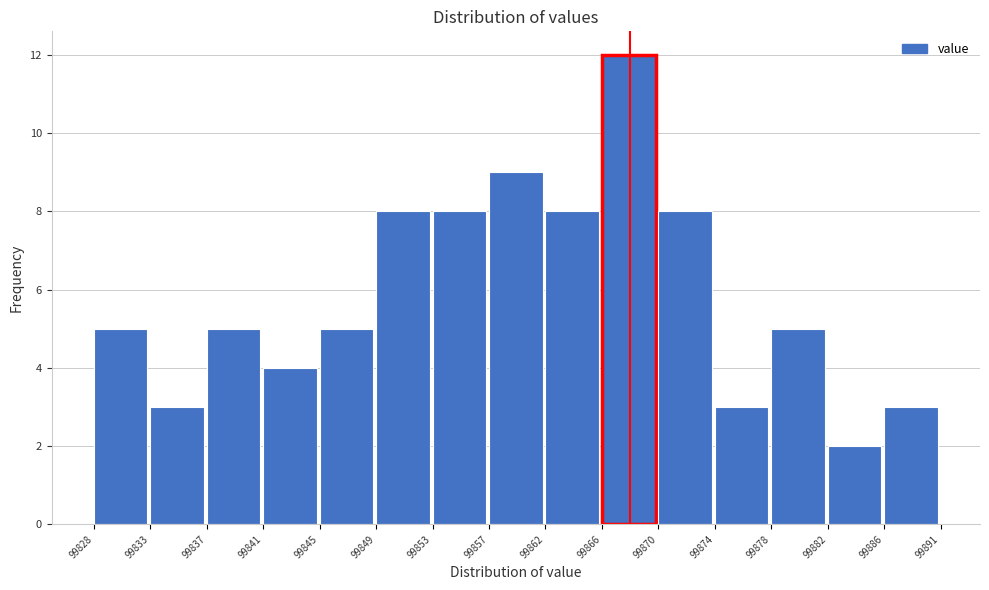

Reading left to right, what are all the values shown in this chart?

5	3	5	4	5	8	8	9	8	12	8	3	5	2	3